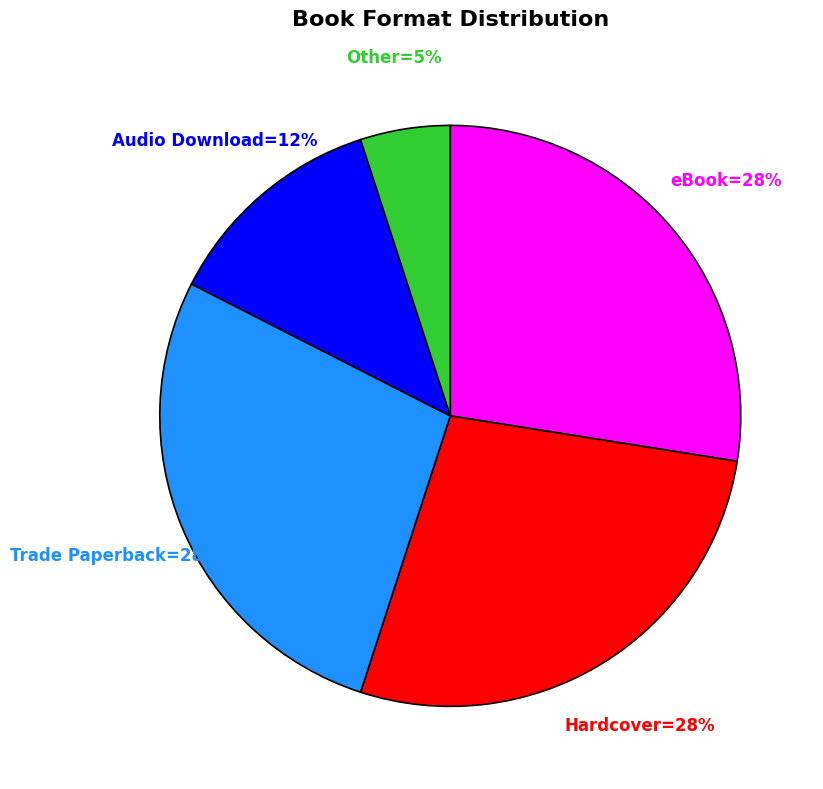

Is there any slice that represents more than half of the pie?

No